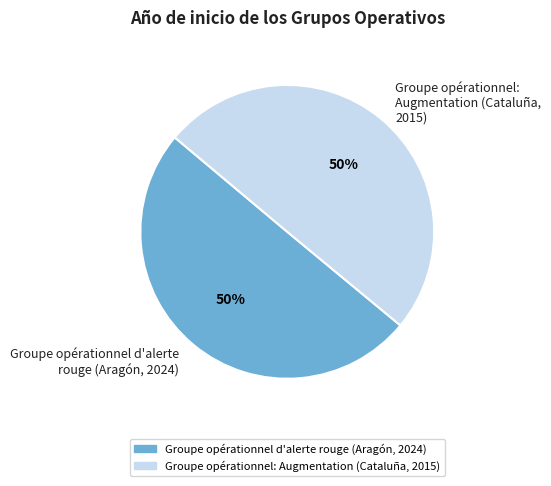

What is the ratio of the value at Groupe opérationnel d'alerte rouge (Aragón, 2024) to the value at Groupe opérationnel: Augmentation (Cataluña, 2015)?

1.0